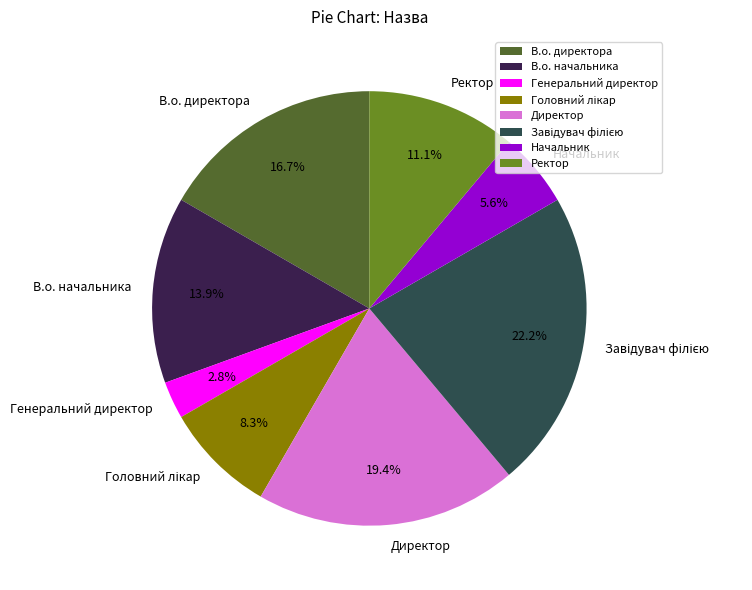

Does Генеральний директор account for over 50% of the chart?

No